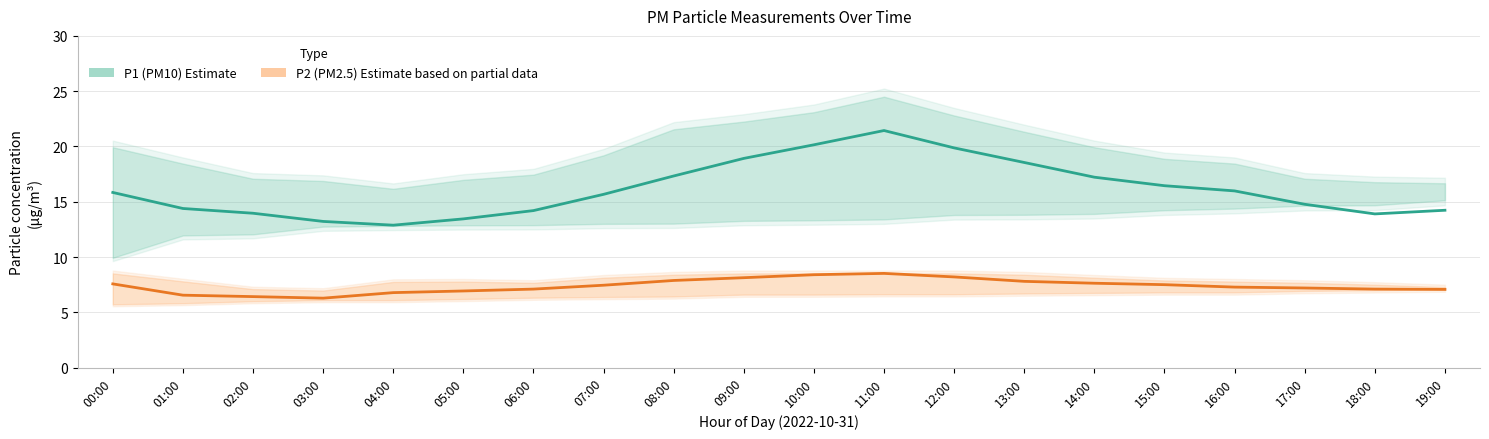

Does the chart display data point markers on the line(s)?

No